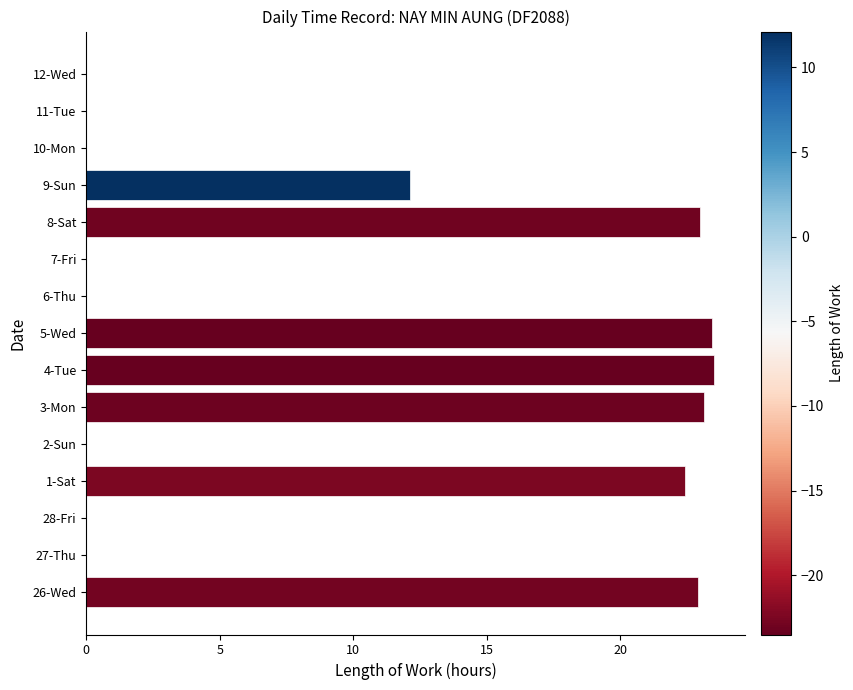

What is the greatest value displayed?

23.5